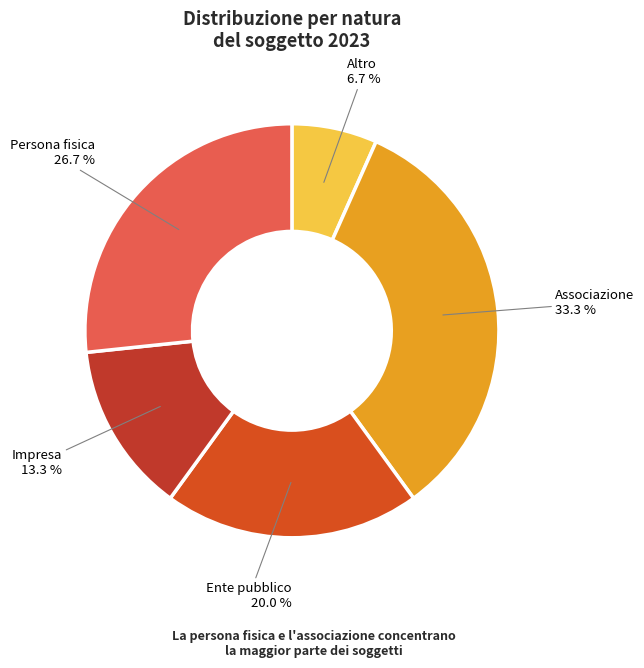

Approximately how many times larger is the value at Persona fisica compared to Altro?

4.0